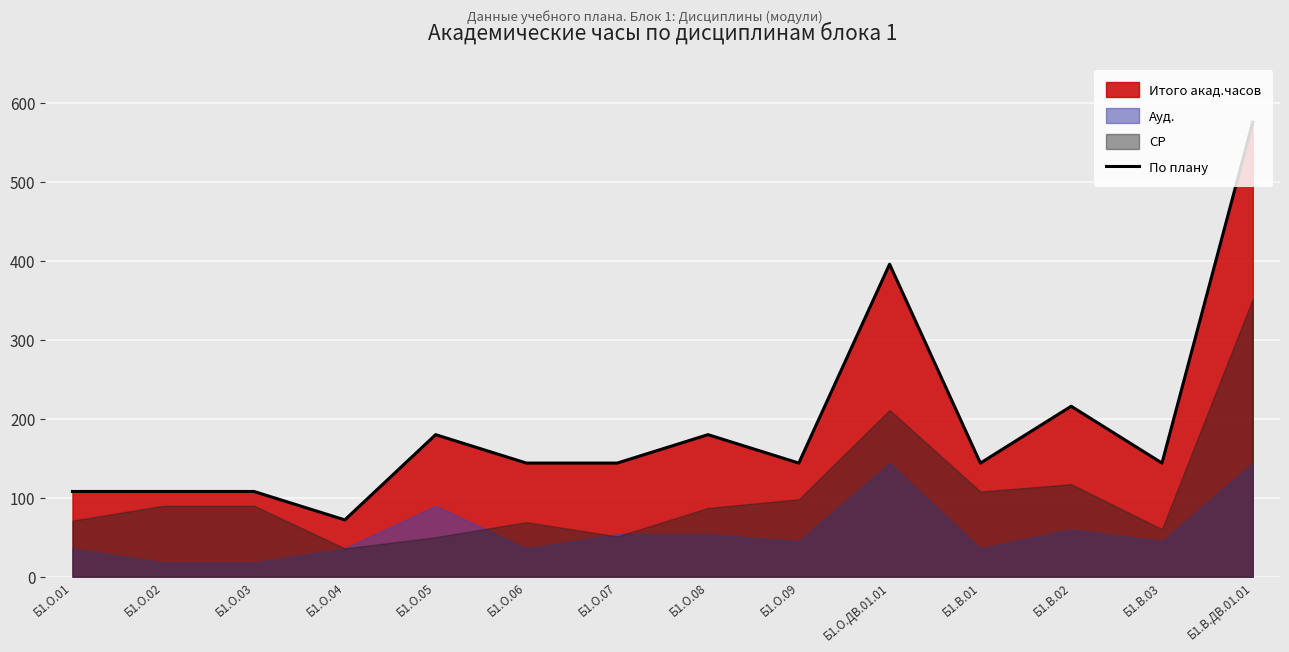

How many values exceed 144?

5